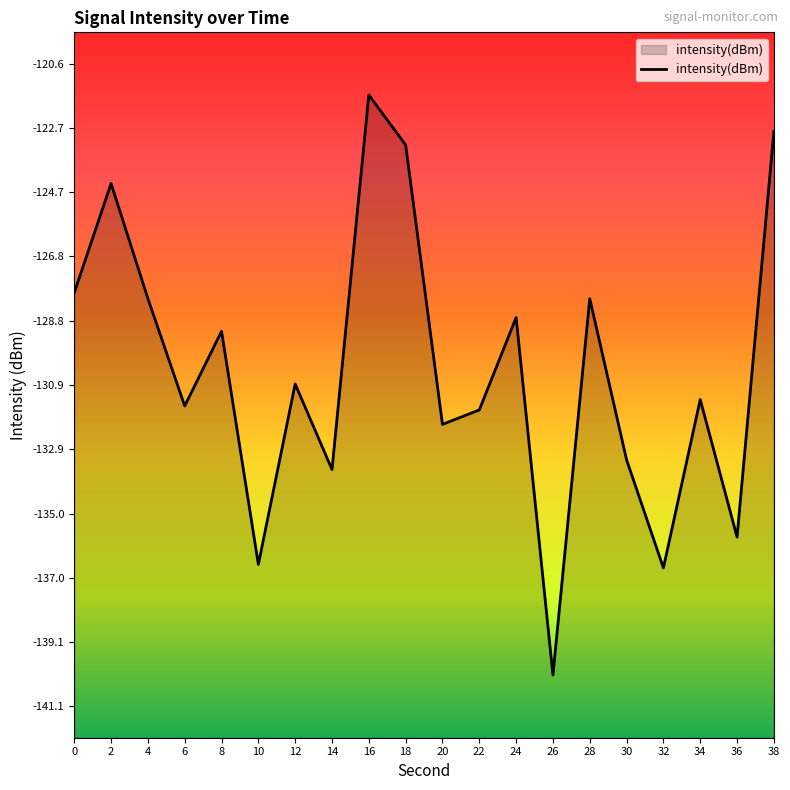

How many lines are shown in the chart?

1